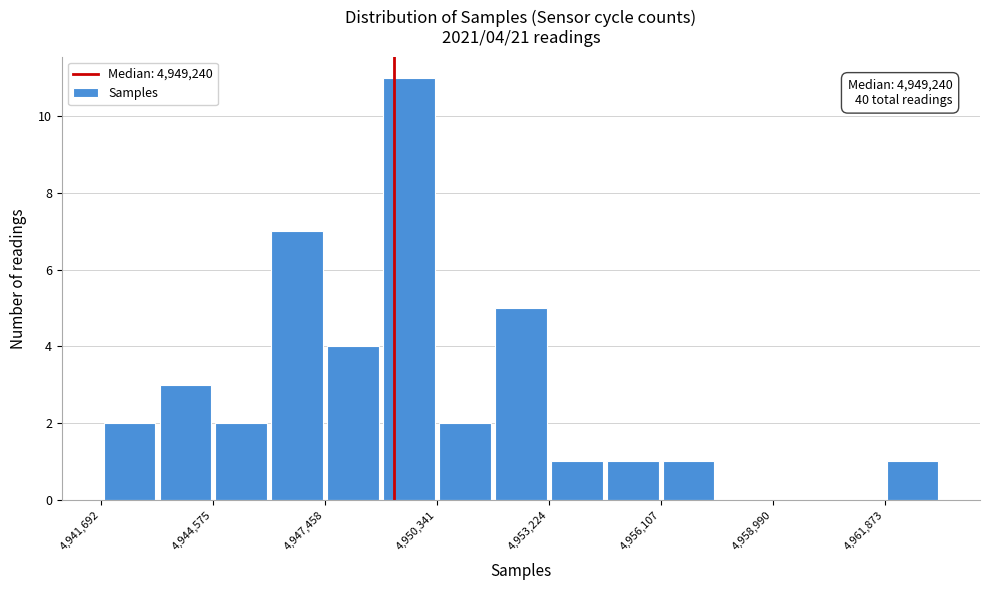

Read against the x-axis, roughly where is the centre of the tallest bar?

4949500